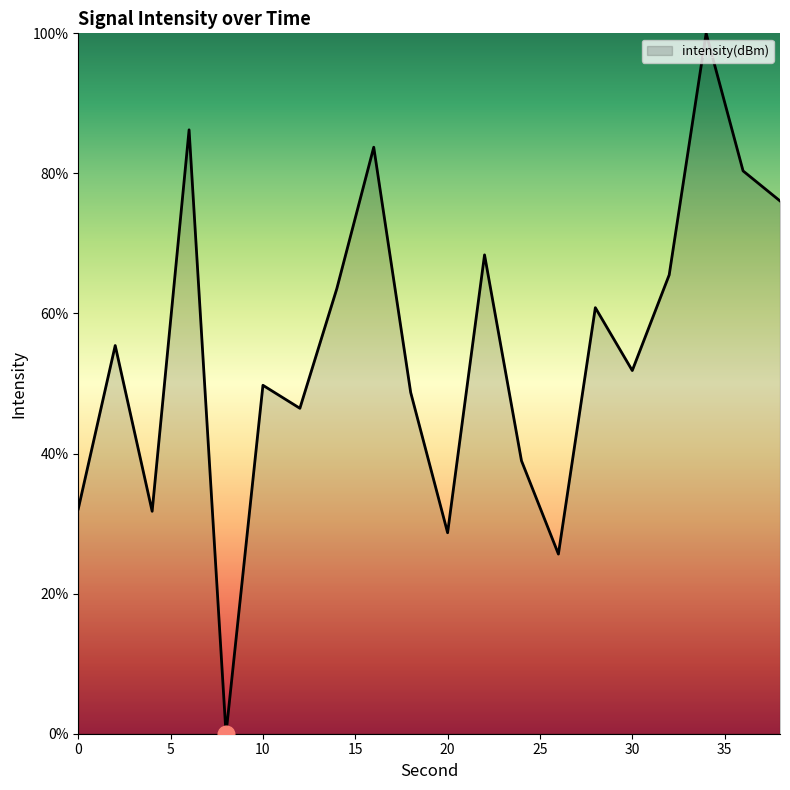

What is the difference between the maximum and minimum values?

100.0